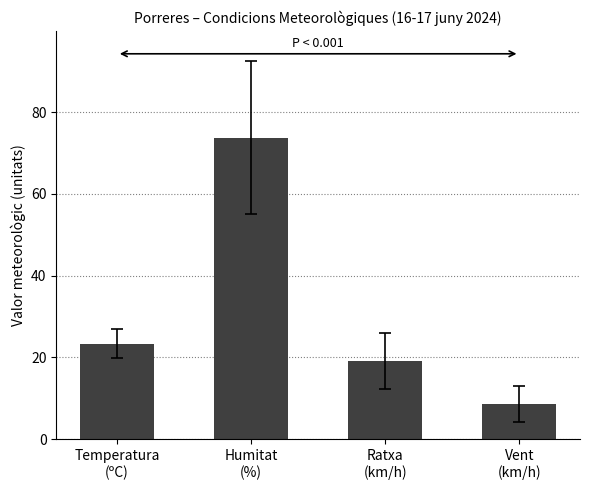

The value at Humitat
(%) is 73.7. True or false?

True